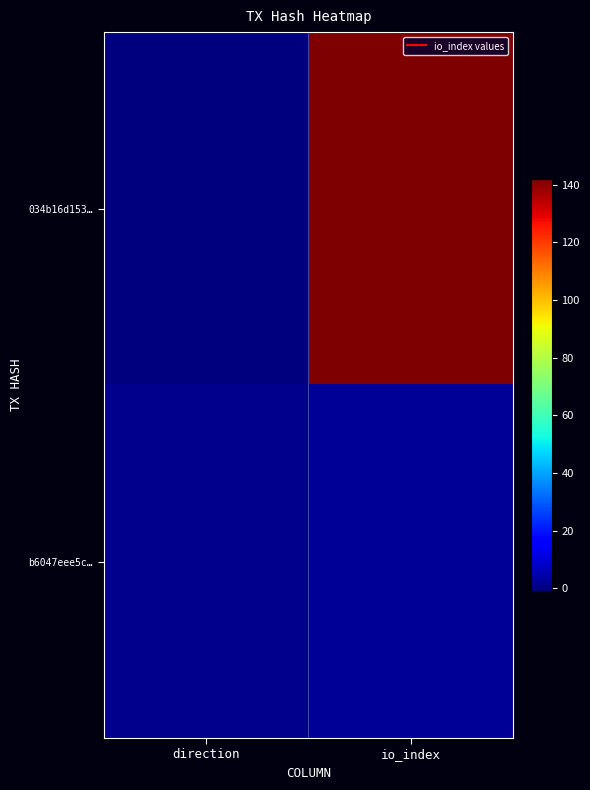

Which series has the largest total across all categories?

034b16d153…